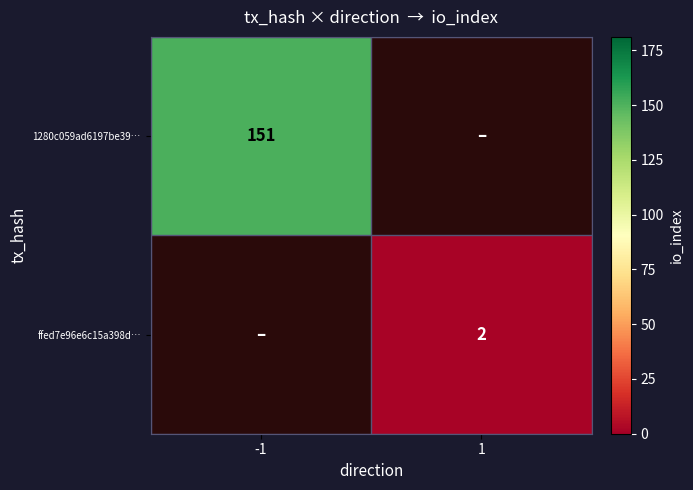

True or false: ffed7e96e6c15a398d… has a value of 3 at 1.

False